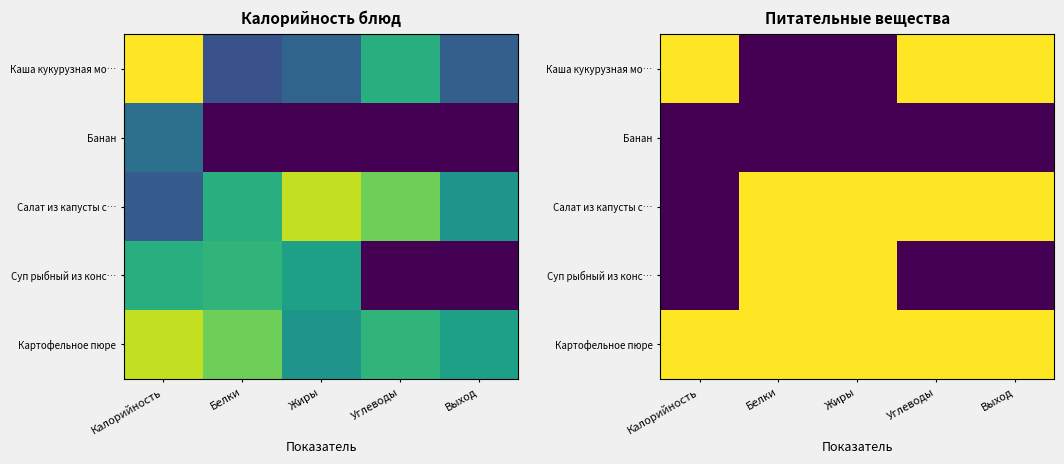

List the labels in order of Банан value, largest first.

Калорийность, Белки, Жиры, Углеводы, Выход